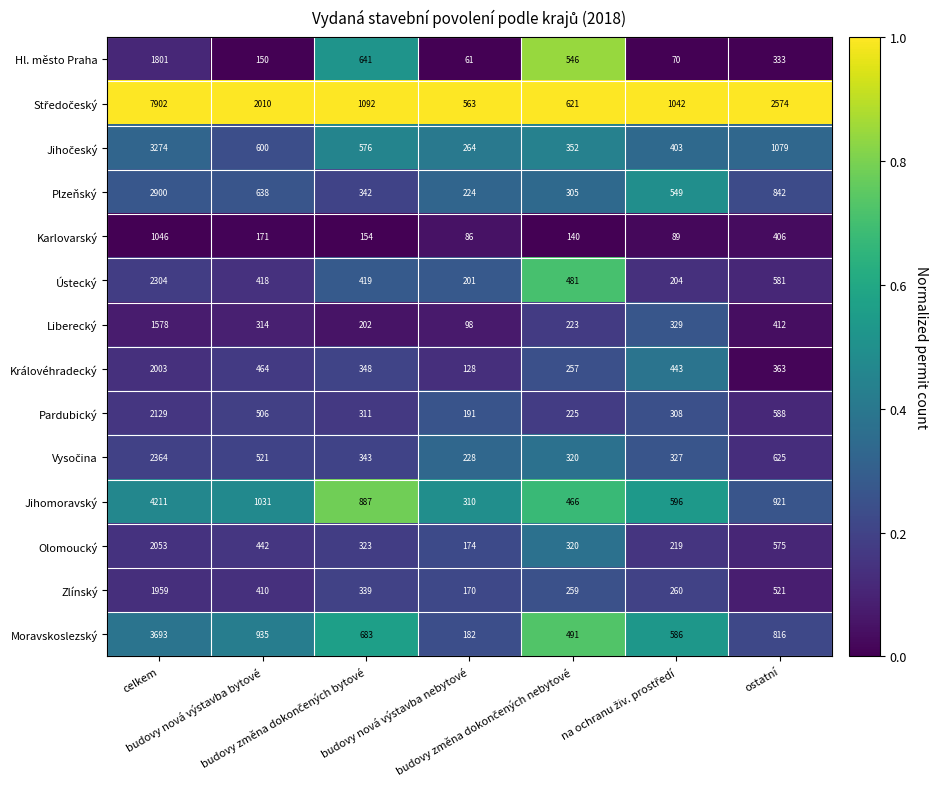

What is the sum of all Ústecký values?

4608